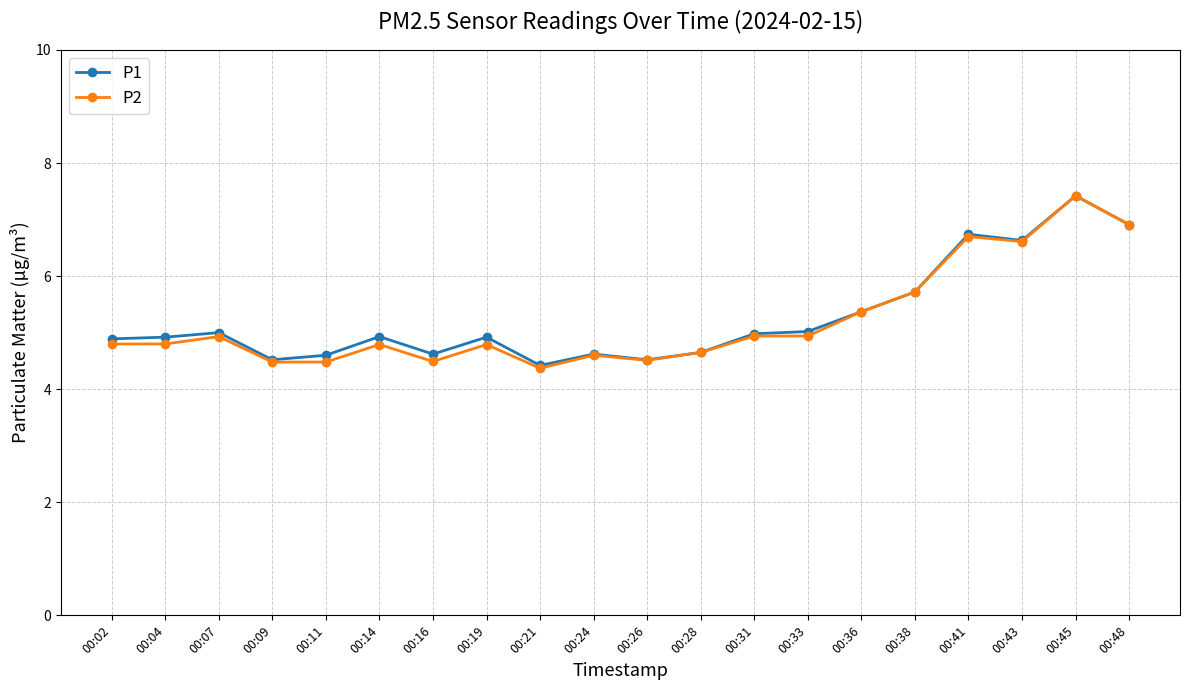

At which category is the sum across all series the highest?

00:45